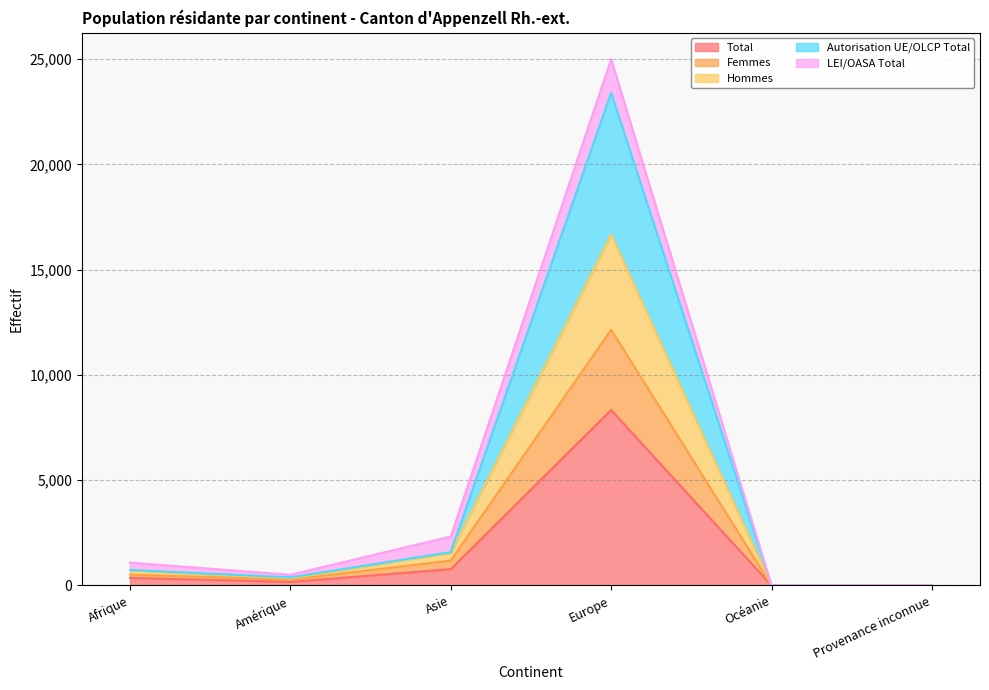

Which series has the largest total across all categories?

Autorisation UE/OLCP Total